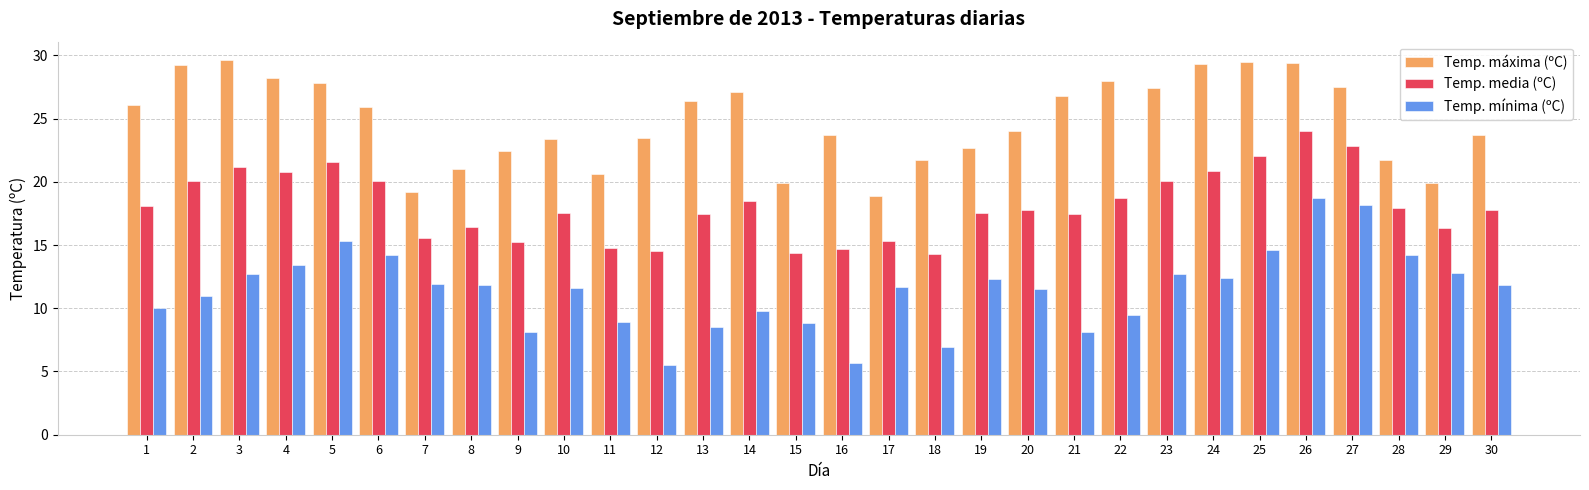

What is the minimum value shown in the chart?

5.5